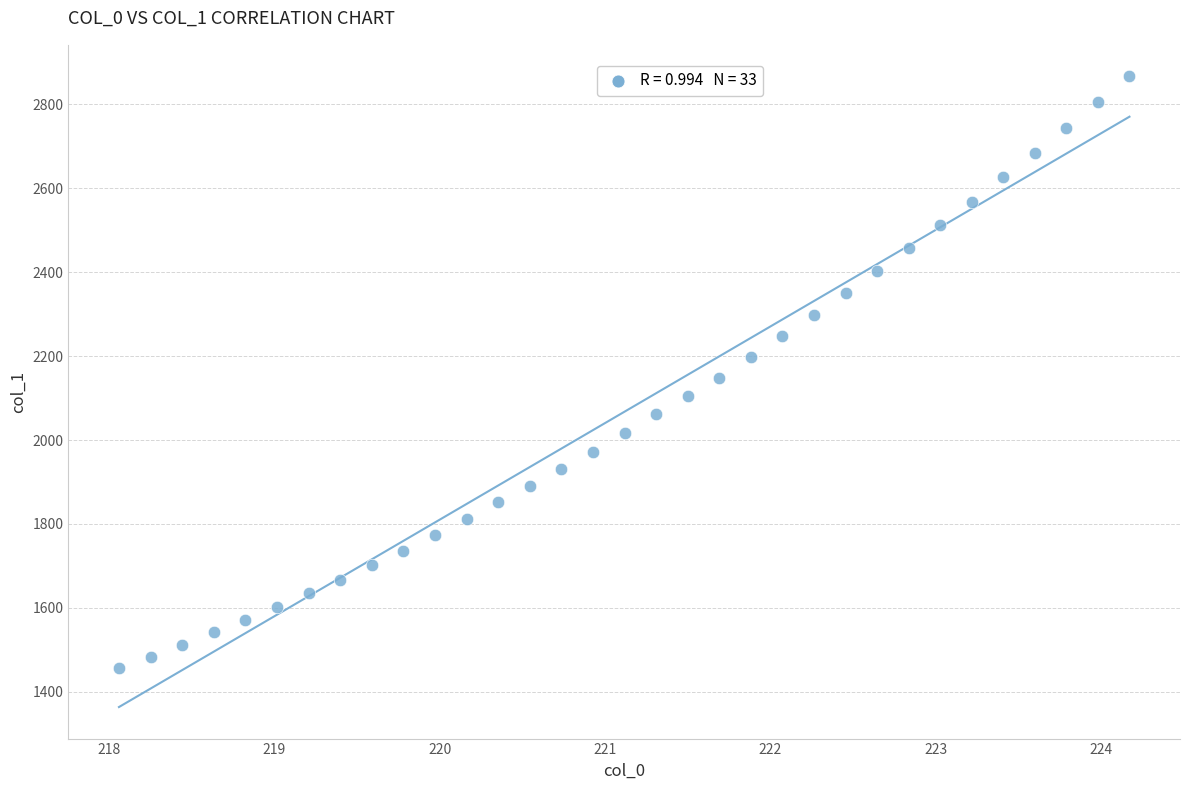

What is the range of X values (max minus min)?

6.1